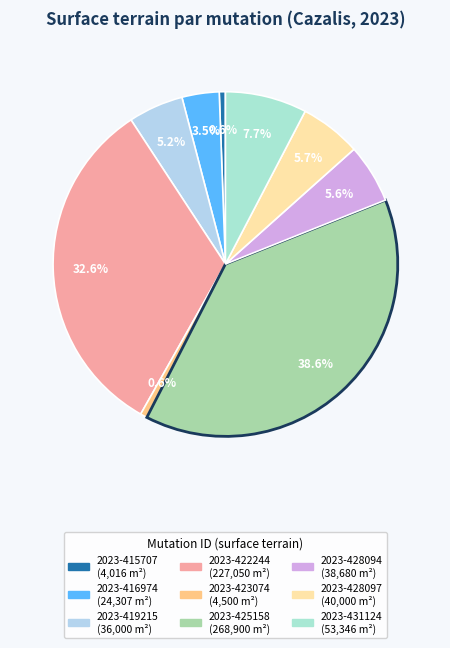

The 2023-425158 slice represents 39% of the pie. True or false?

True